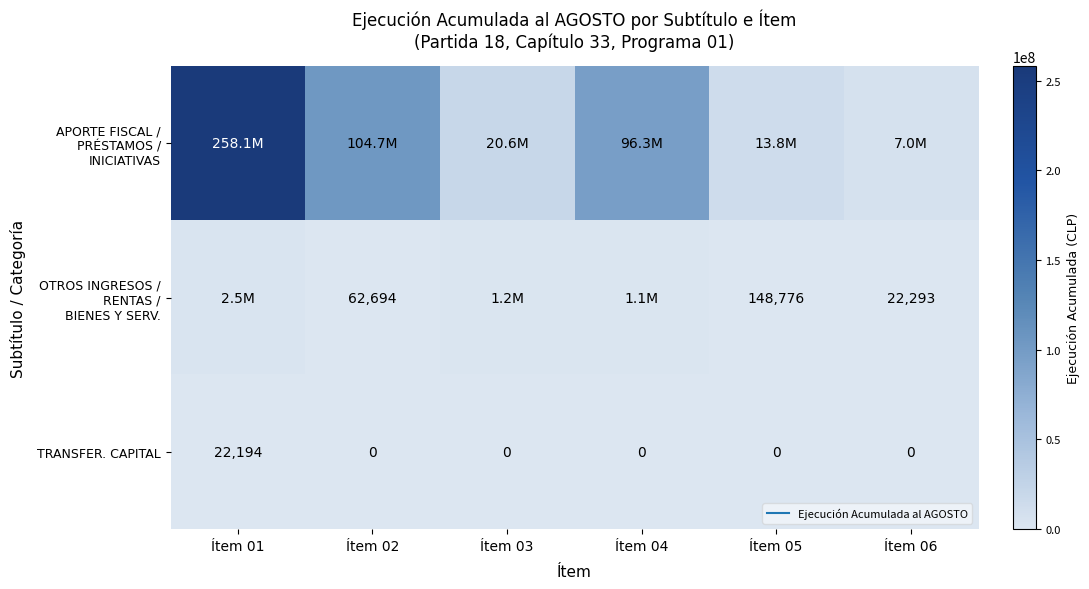

Which has a higher value, Ítem 06 or Ítem 04?

Ítem 04